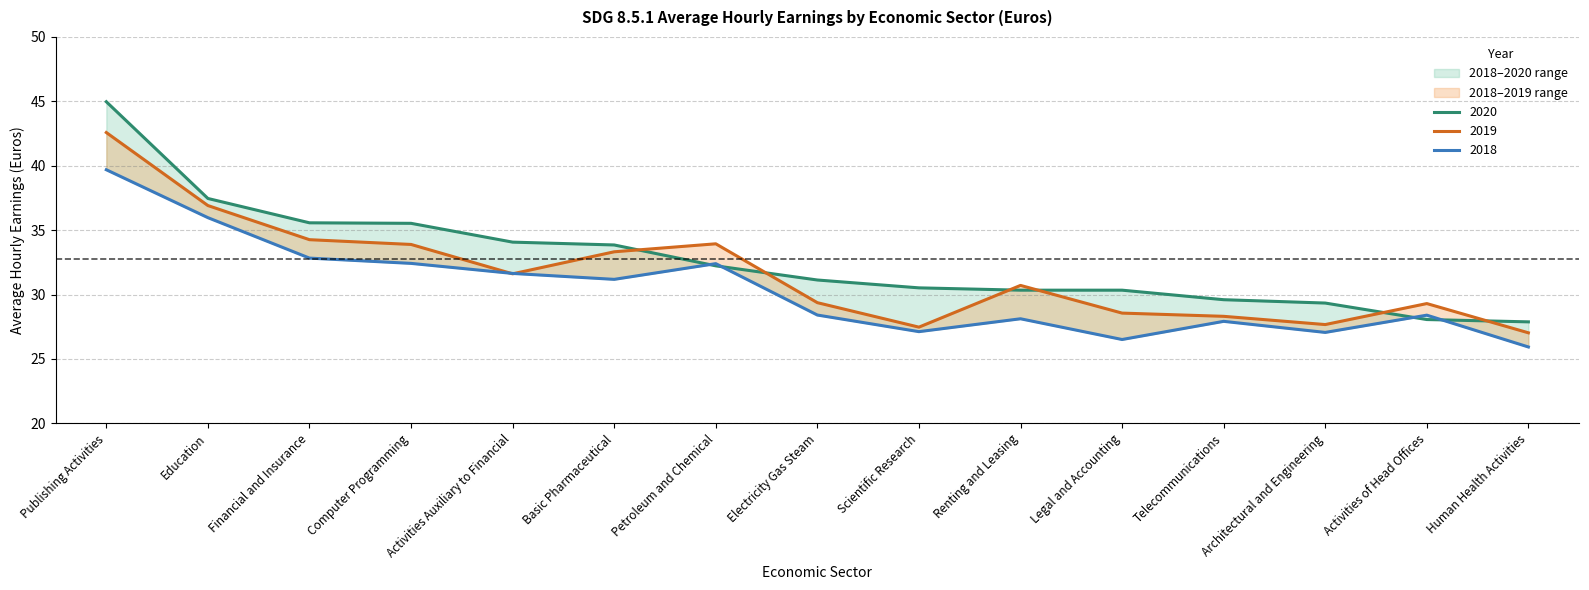

What position from the left is Electricity Gas Steam?

8